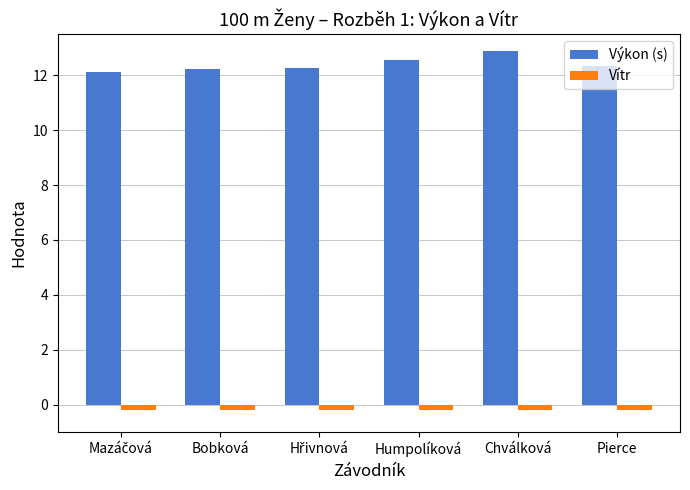

What is the greatest value displayed?

12.9